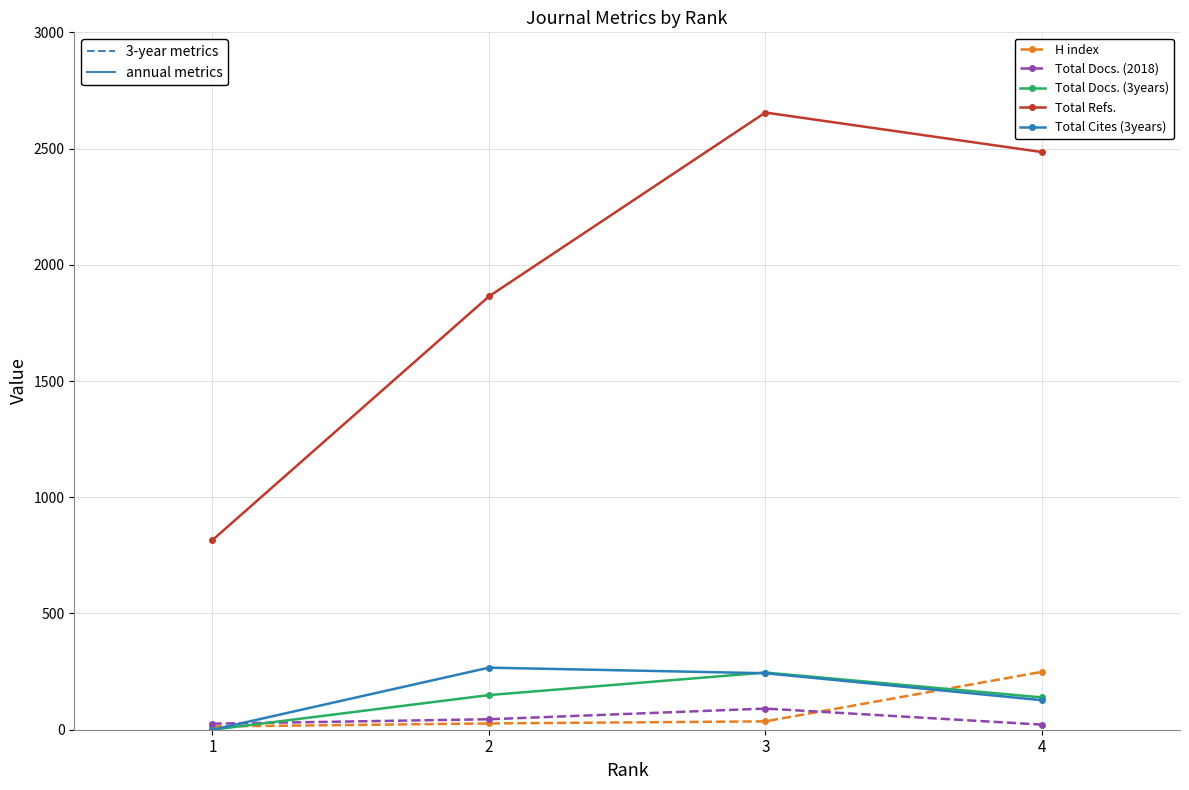

At which category does Total Docs. (2018) reach its first local peak?

3